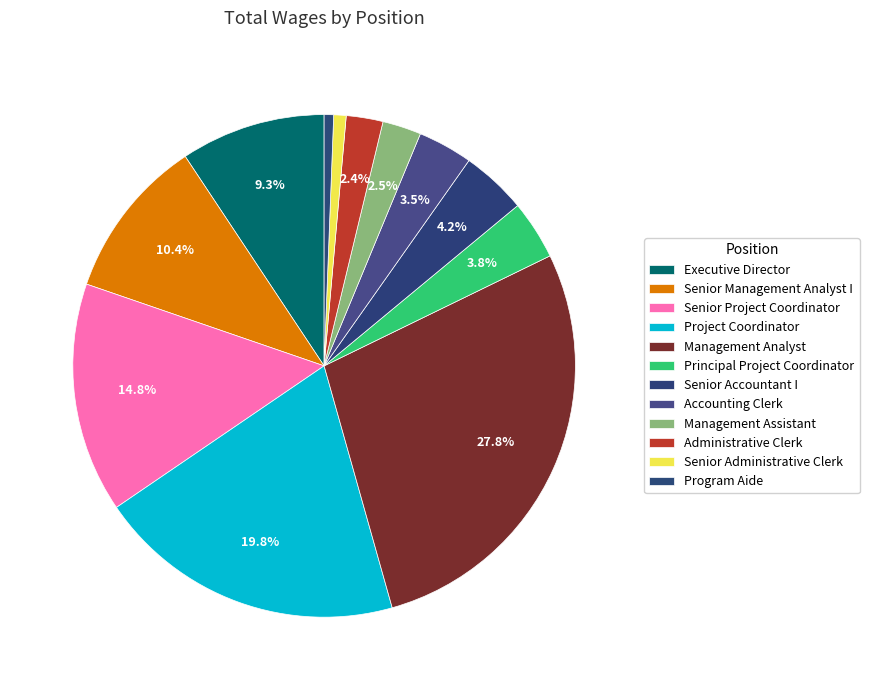

What is the change in value from Senior Accountant I to Administrative Clerk?

-37756